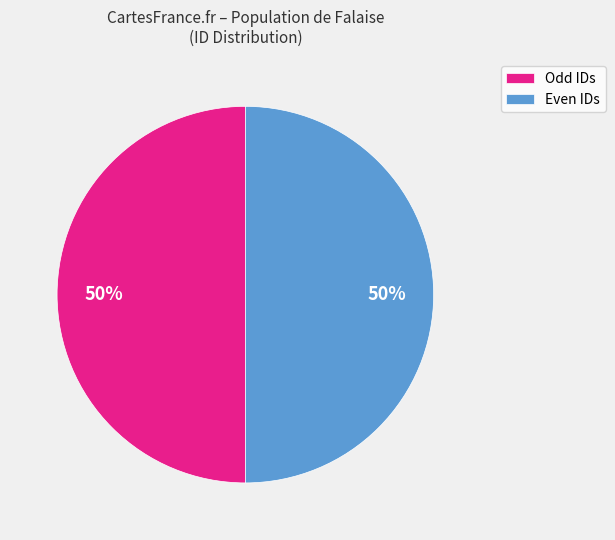

Approximately how many times larger is the value at Odd IDs compared to Even IDs?

1.0